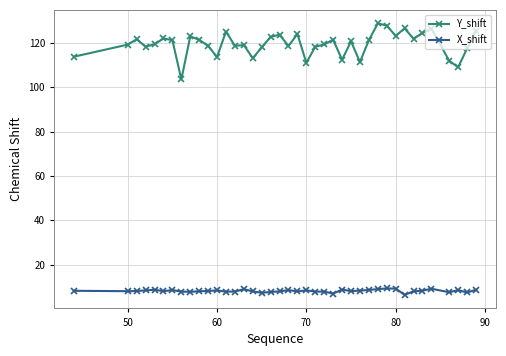

List the series in order of their peak value, lowest first.

X_shift, Y_shift